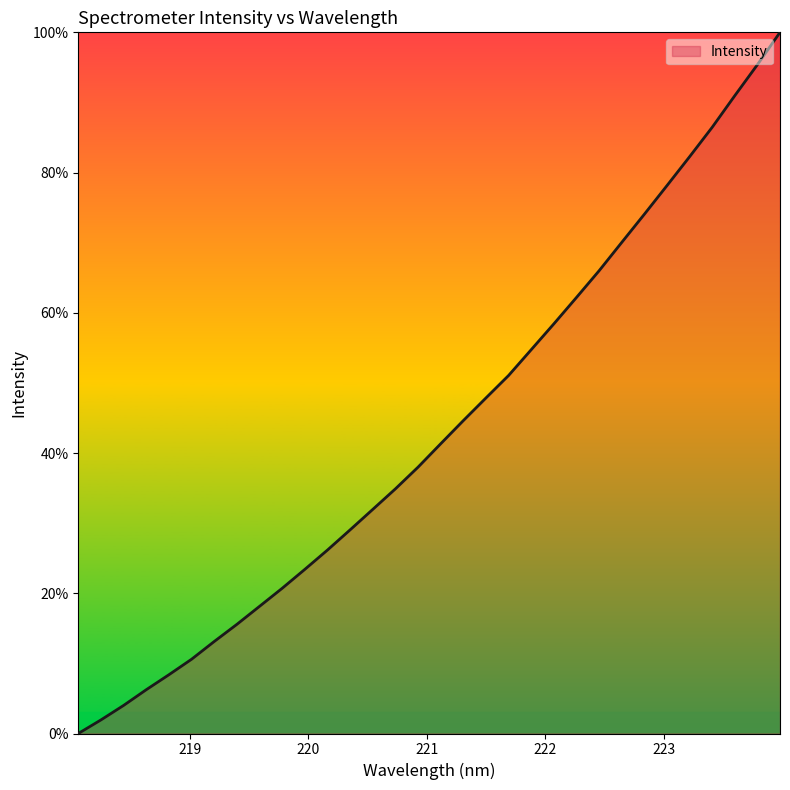

What is the maximum value shown in the chart?

100.0